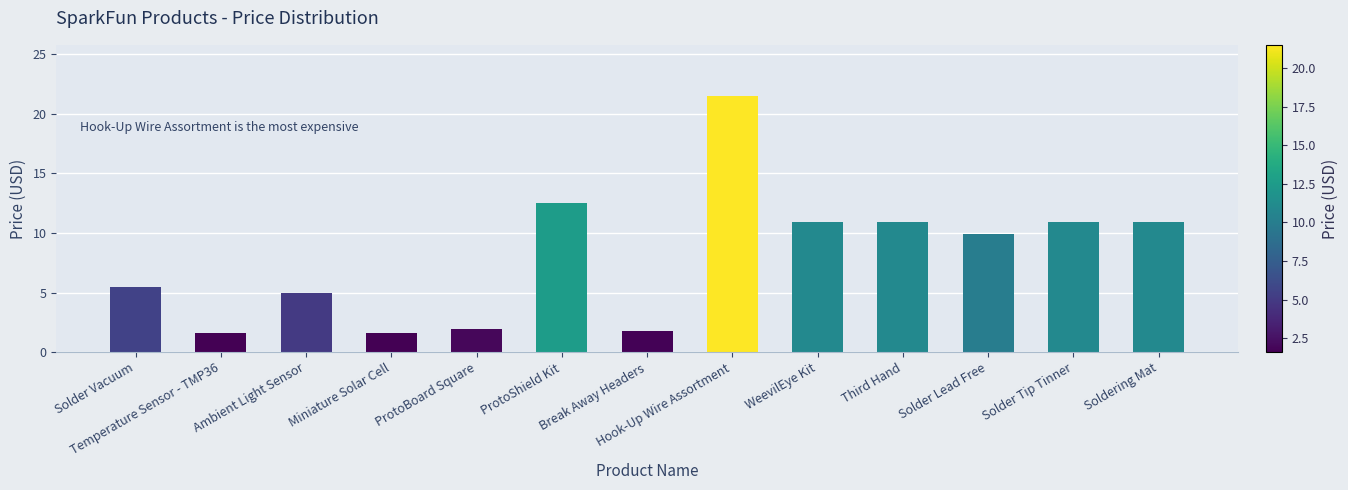

What is the difference between the maximum and minimum values?

19.9